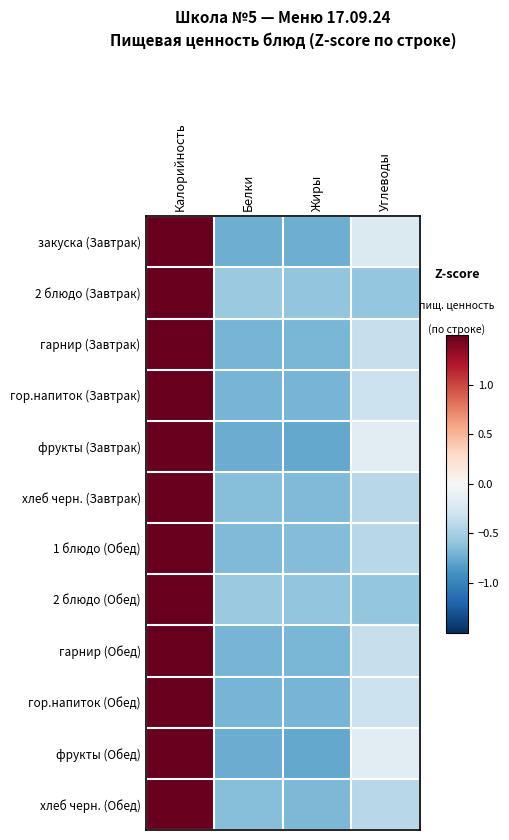

At which category is the sum across all series the highest?

Калорийность